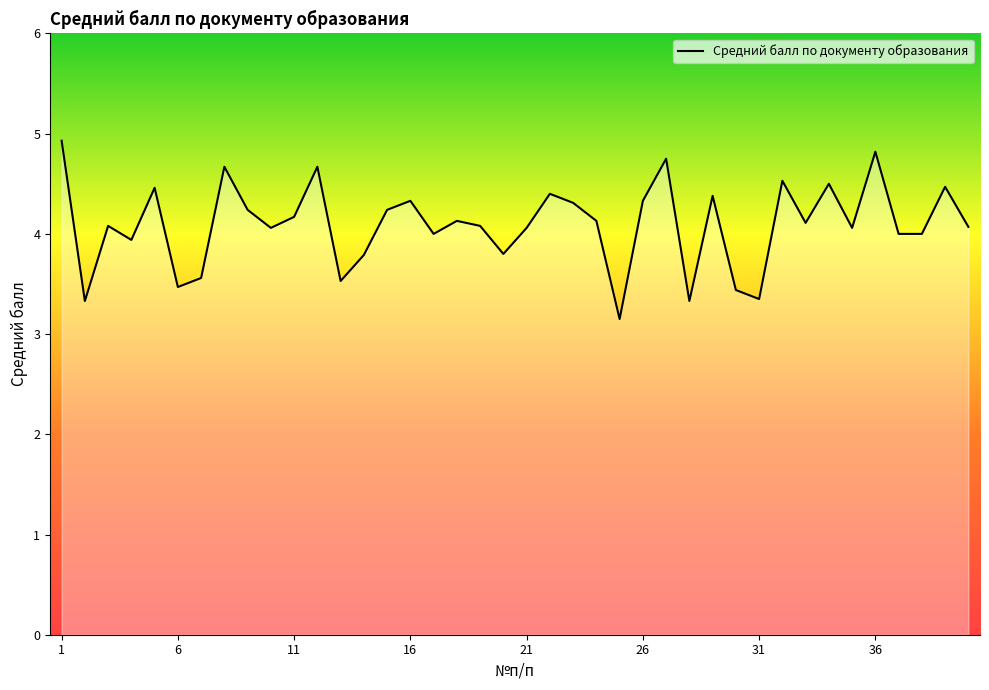

How many categories are shown in the chart?

40